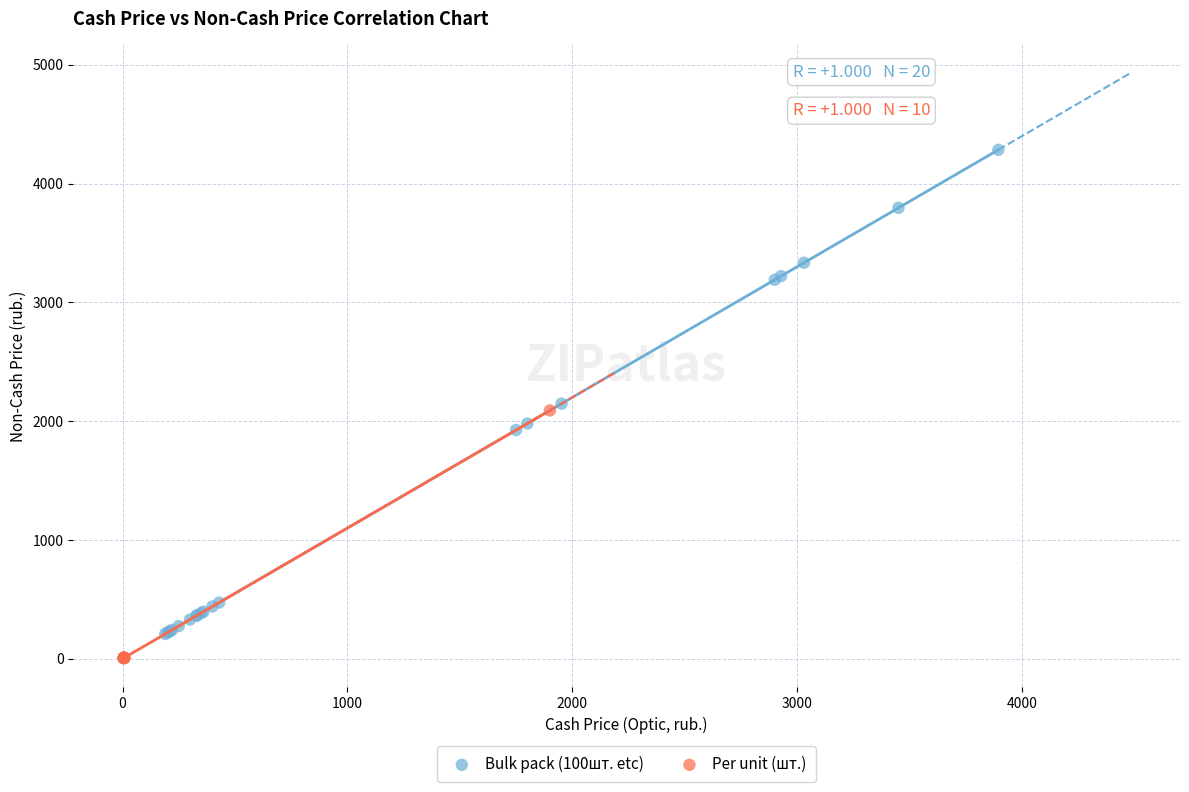

Which series reaches the minimum Y coordinate?

Per unit (шт.)